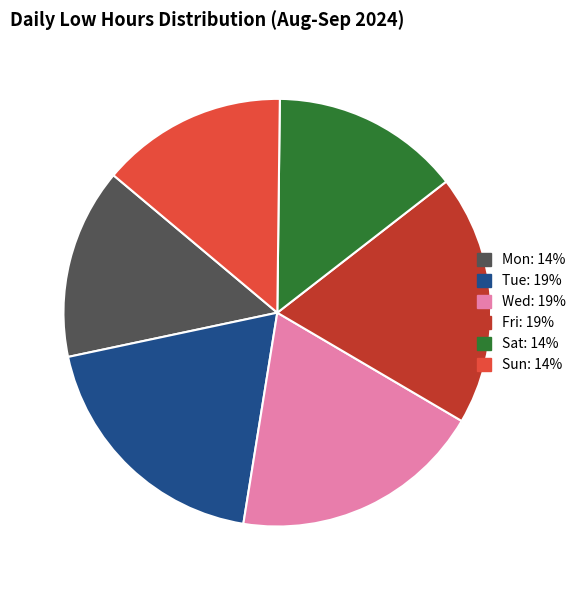

Does any single category account for the majority?

No